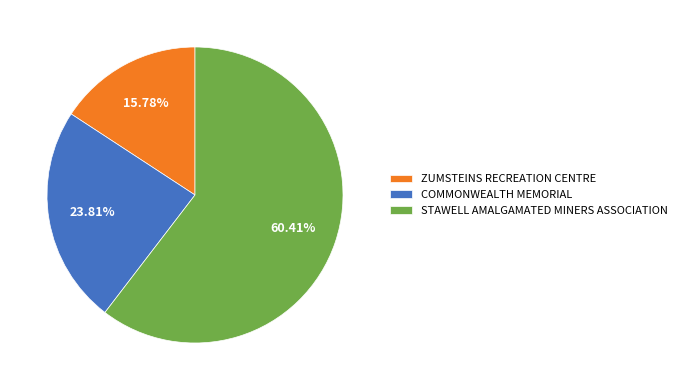

Which slice represents more than half of the pie?

STAWELL AMALGAMATED MINERS ASSOCIATION